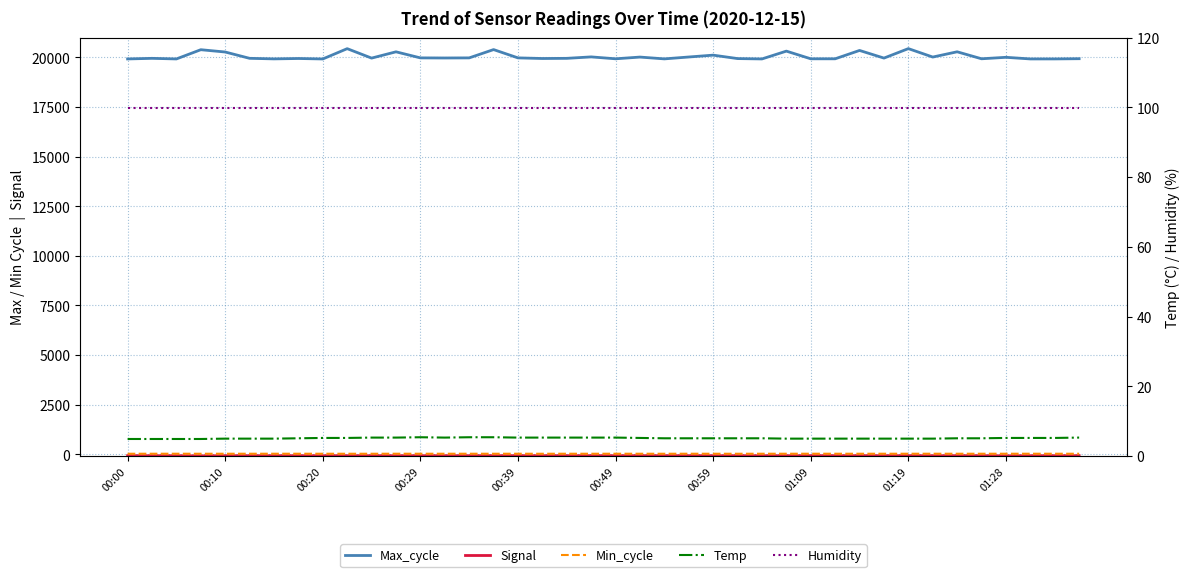

The value of Temp at 27 is 5.0. True or false?

True